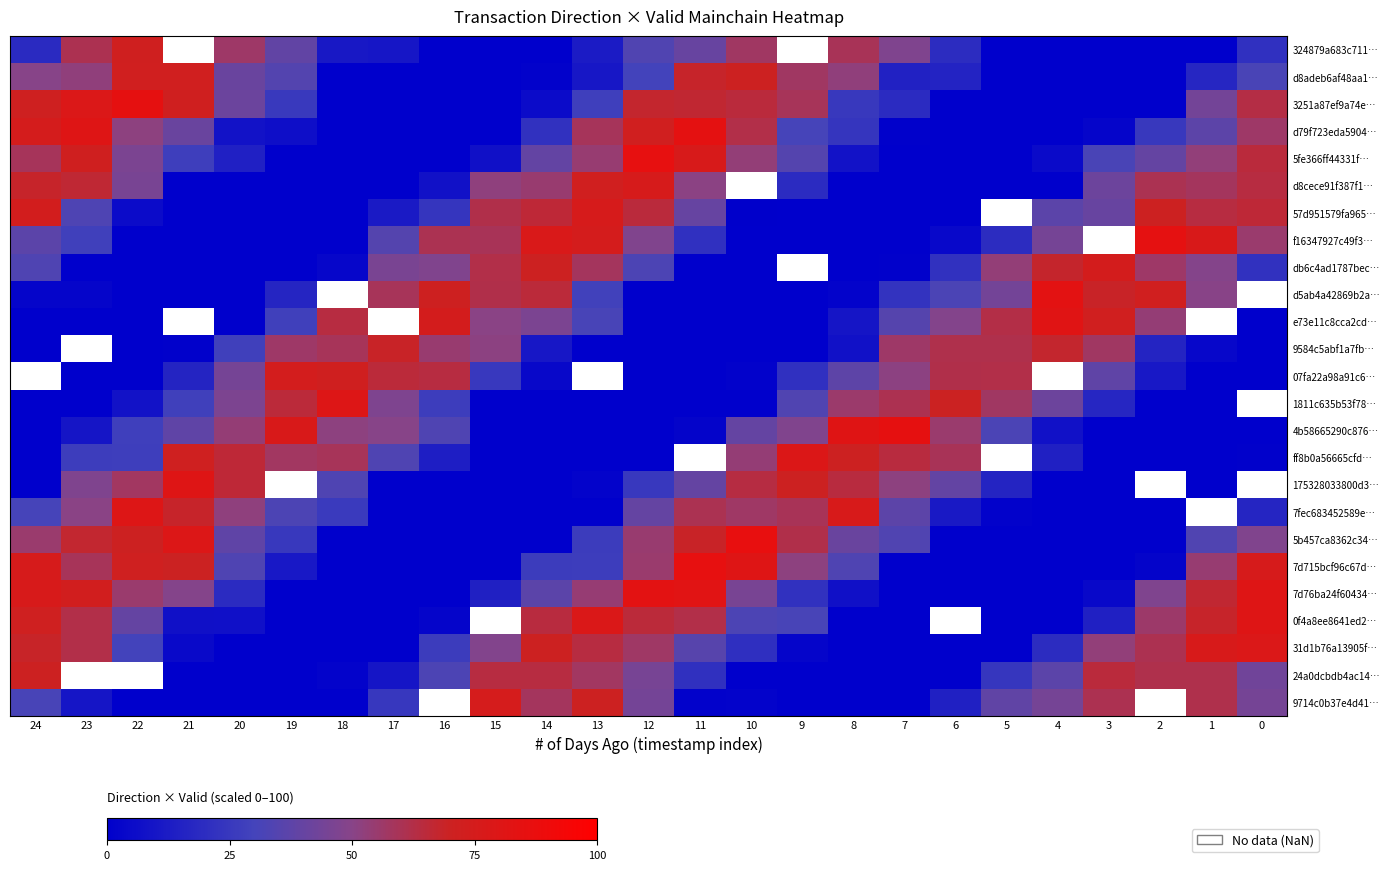

Is it true that f16347927c49f3… equals 14.3 at 23?

False